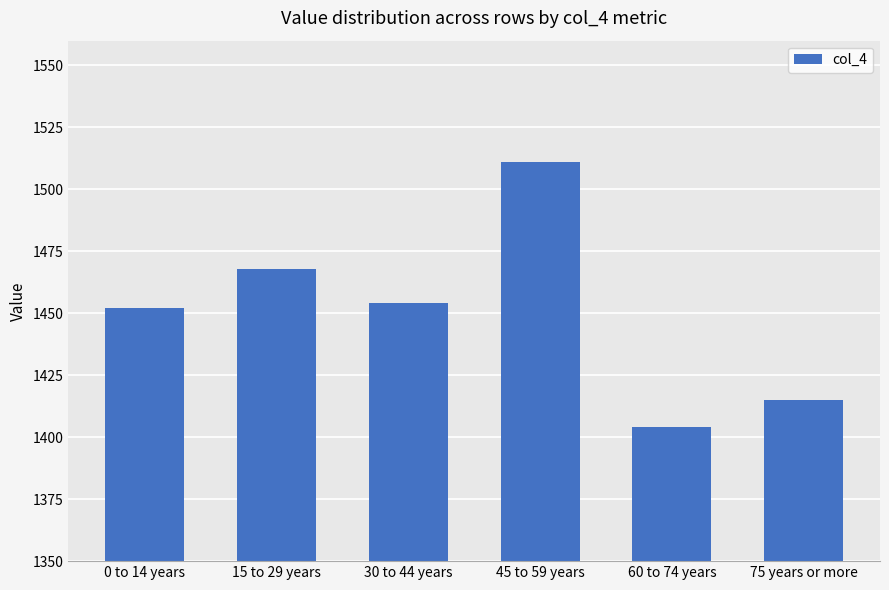

How many values are between 1415 and 1468?

4